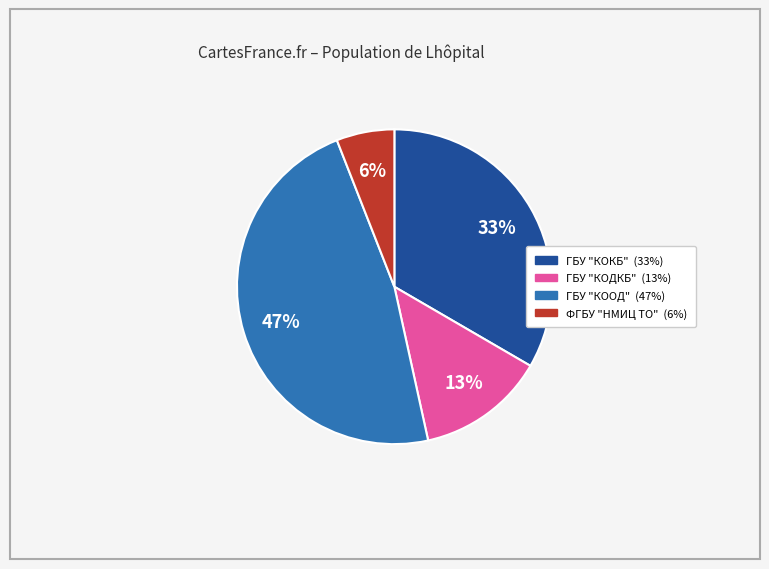

The ГБУ "КООД" slice represents 47% of the pie. True or false?

True